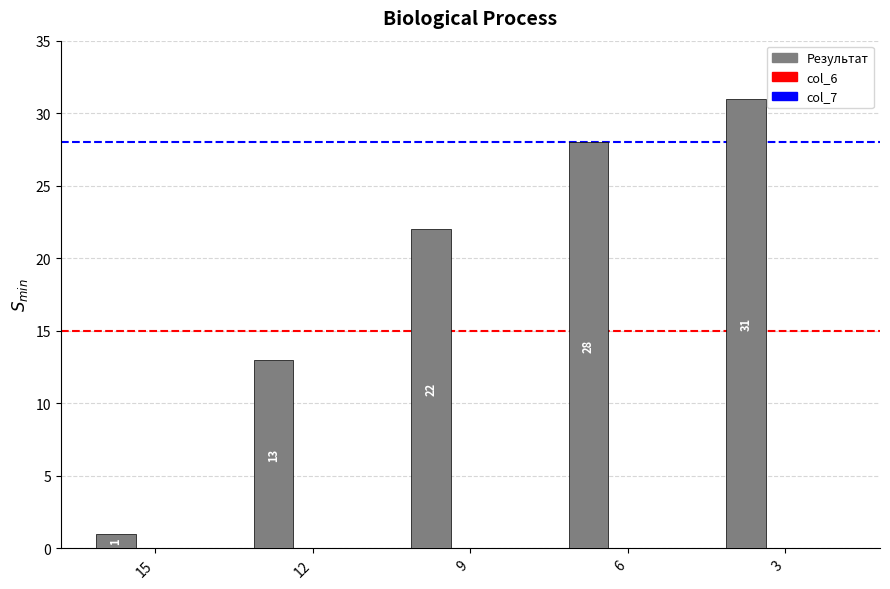

Reading left to right, list all the values displayed in this chart.

Результат: 15=1	12=13	9=22	6=28	3=31
col_6: 15=0	12=0	9=0	6=0	3=0
col_7: 15=0	12=0	9=0	6=0	3=0